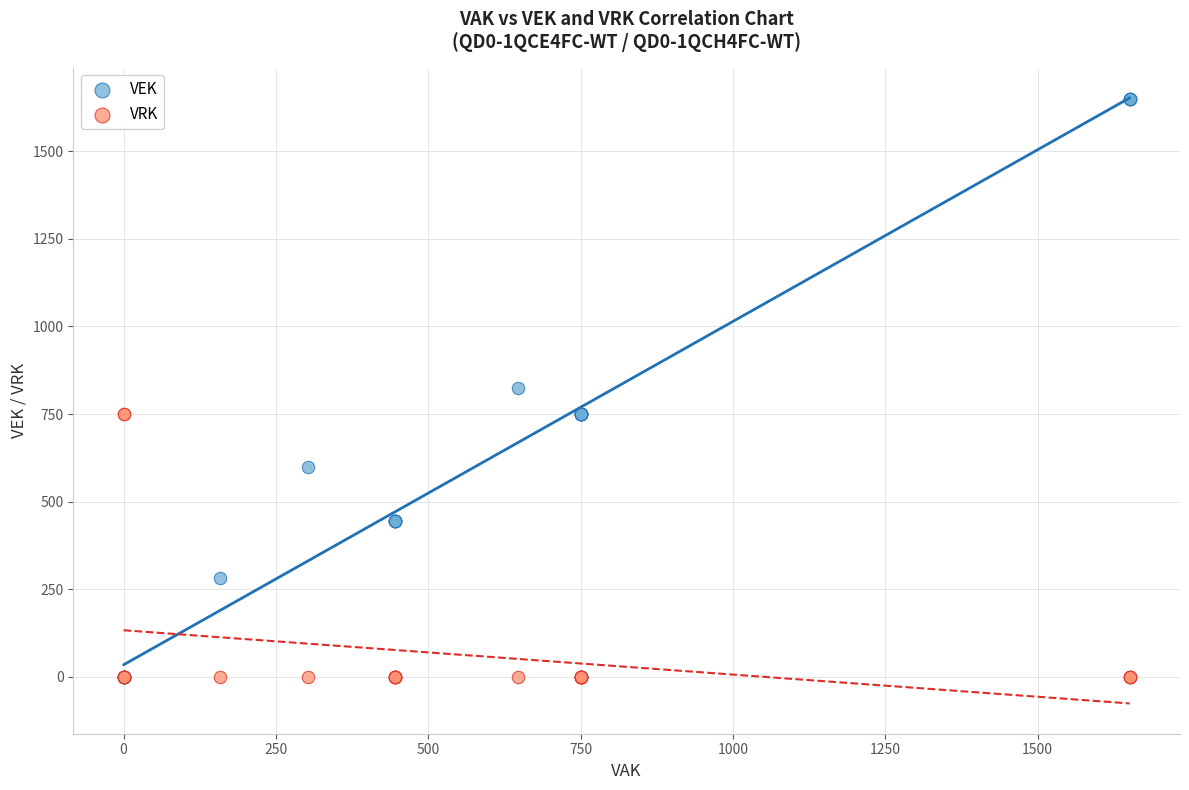

What are all the series names shown in the legend?

VEK, VRK